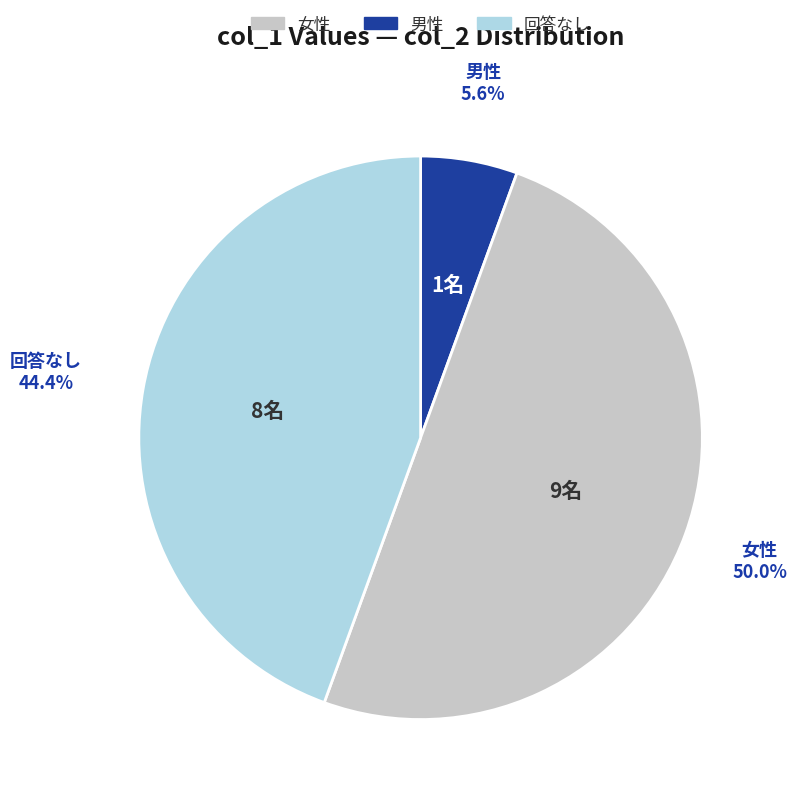

To the nearest percent, what is the difference between the largest and smallest slice percentages?

44%